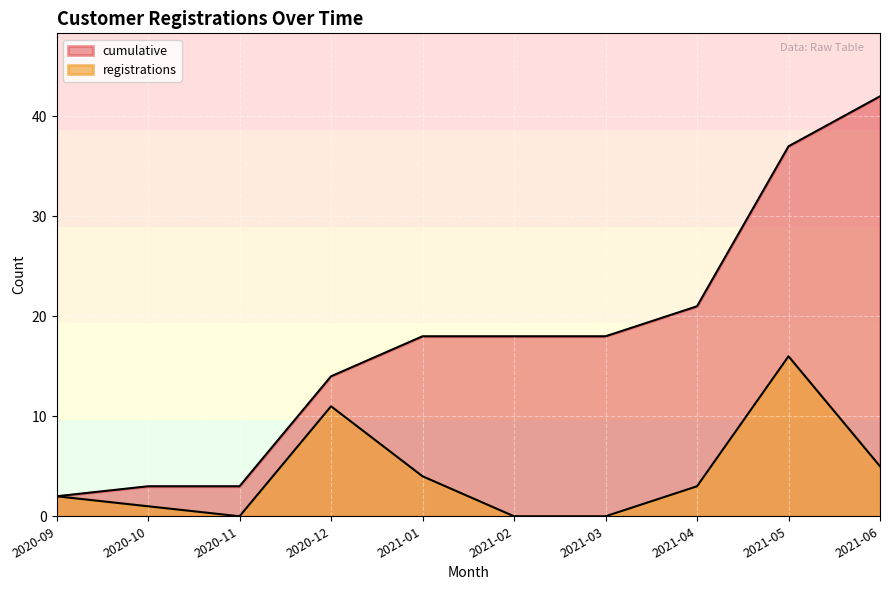

How many lines are shown in the chart?

2